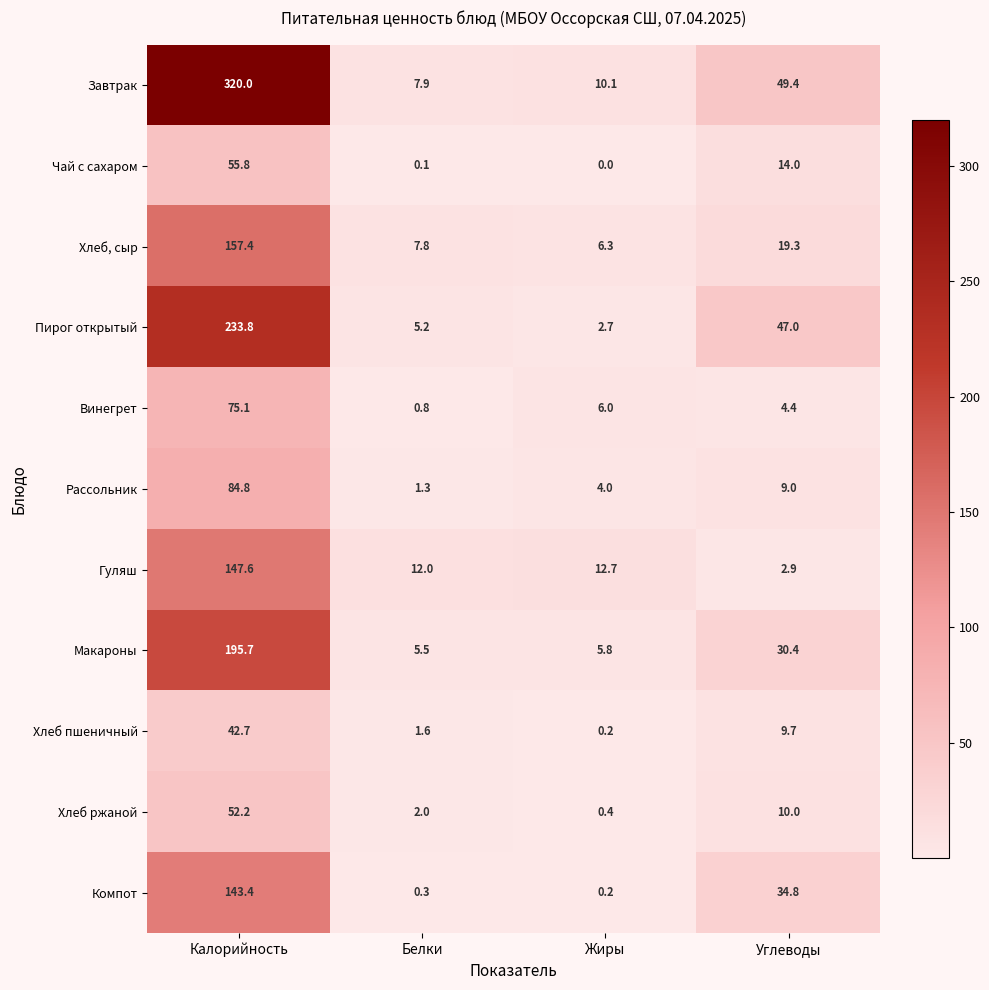

Is it true that Компот equals 0.2 at Жиры?

True